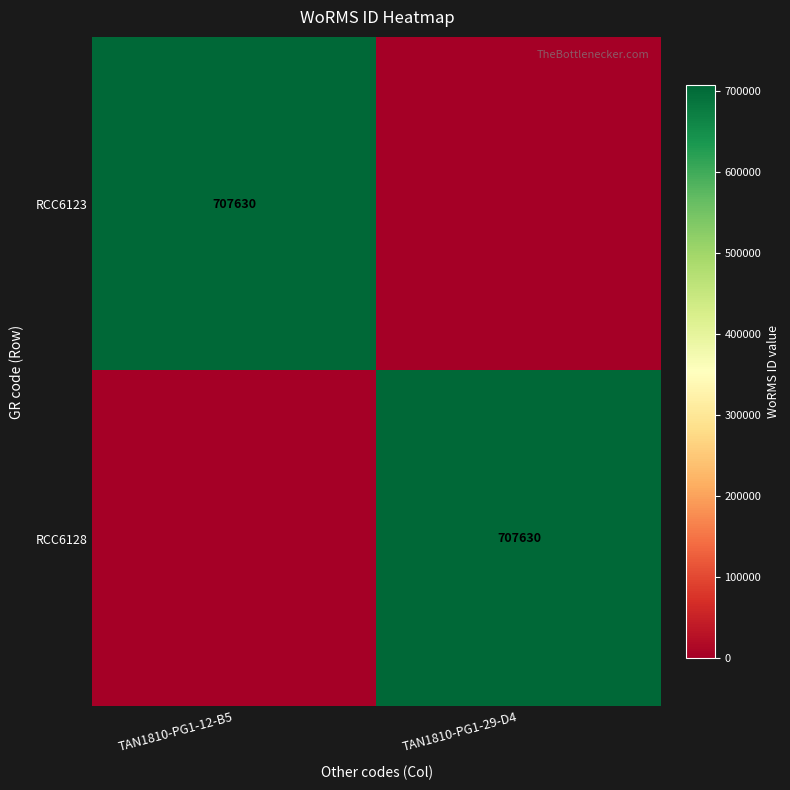

At which category is the sum across all series the highest?

TAN1810-PG1-12-B5